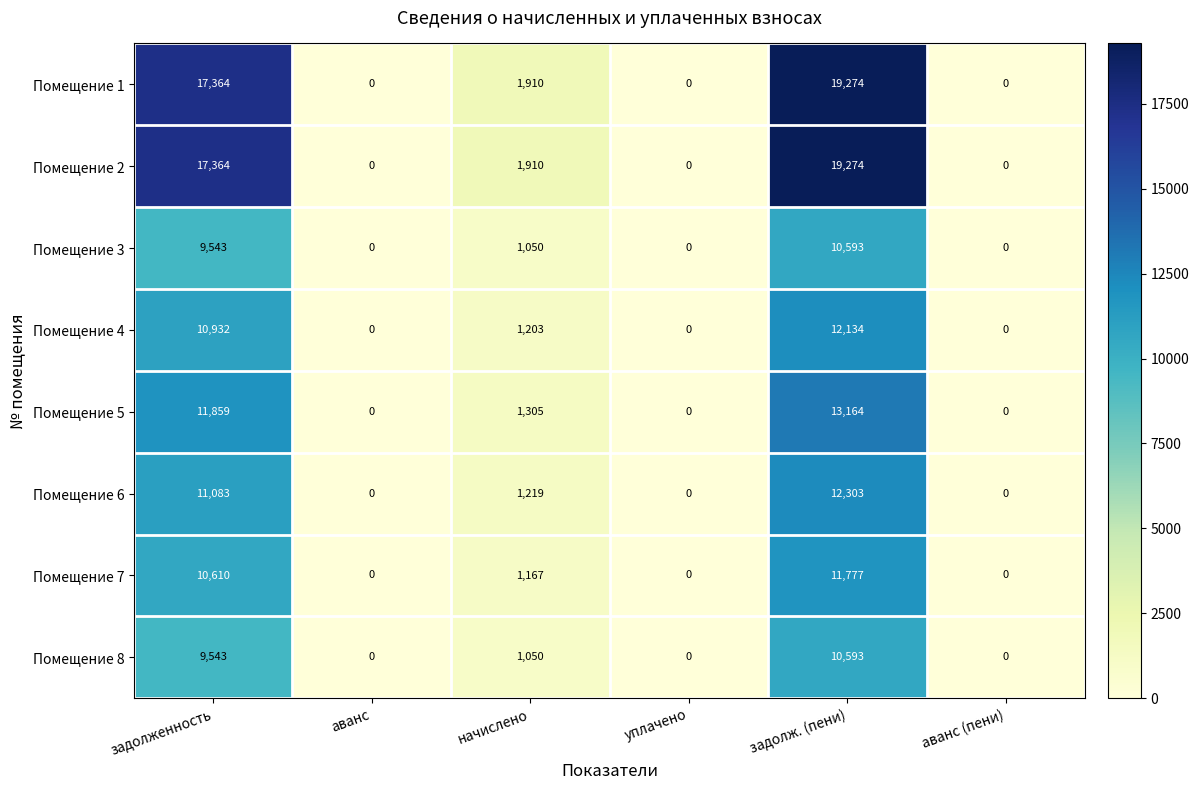

Read the Помещение 7 value at задолженность.

10610